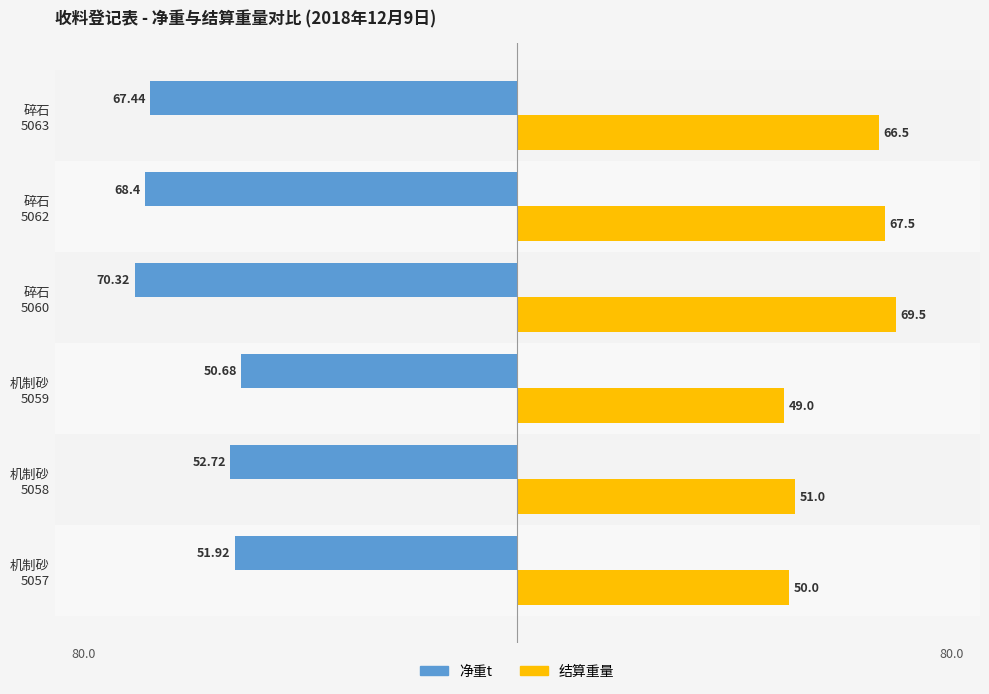

Rank the series by their maximum value, from highest to lowest.

结算重量, 净重t